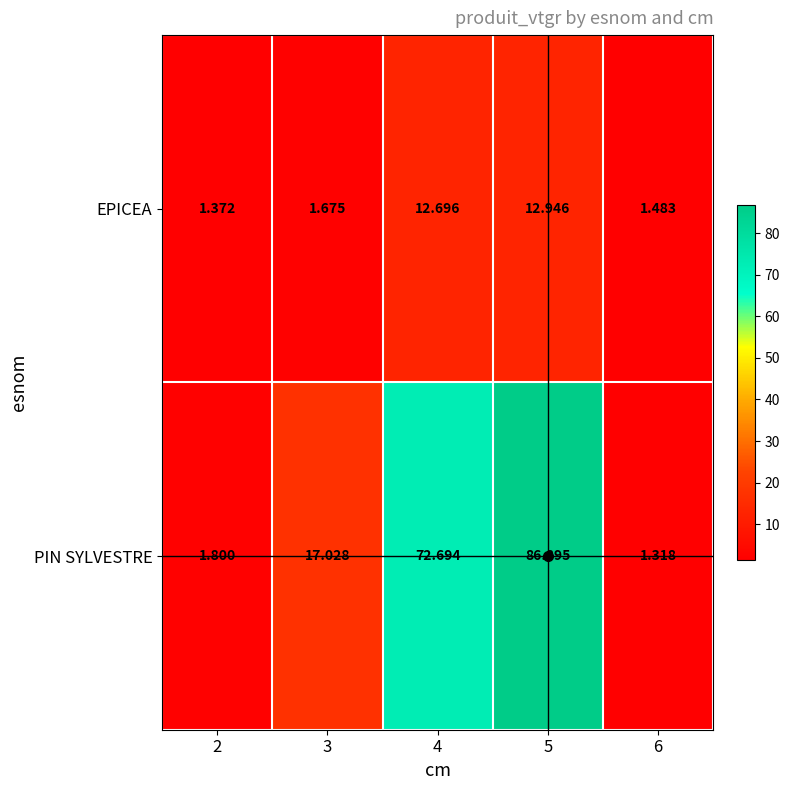

Which series has the largest total across all categories?

PIN SYLVESTRE